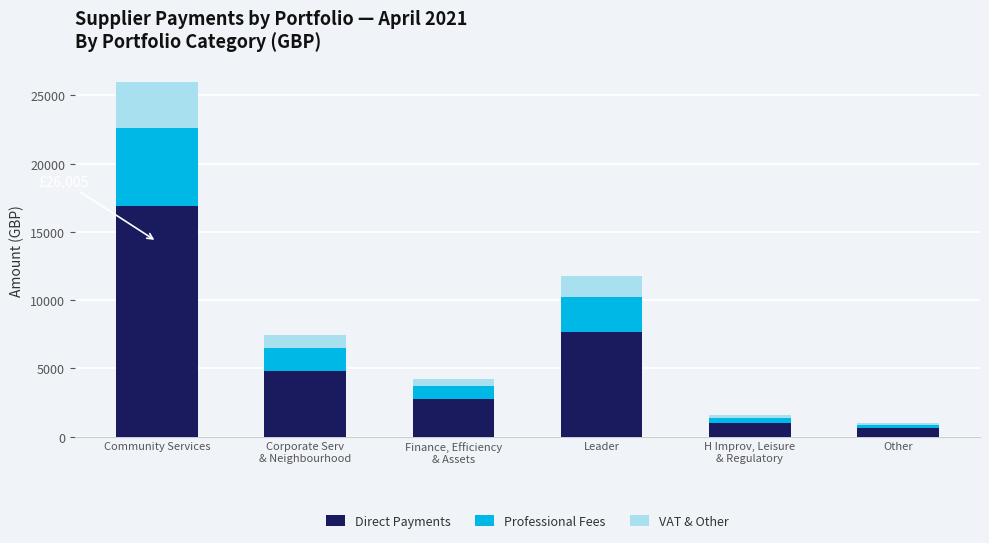

Reading right to left, list the values for the Direct Payments series.

648.4	1035.7	7635.2	2765.8	4832.5	16903.1